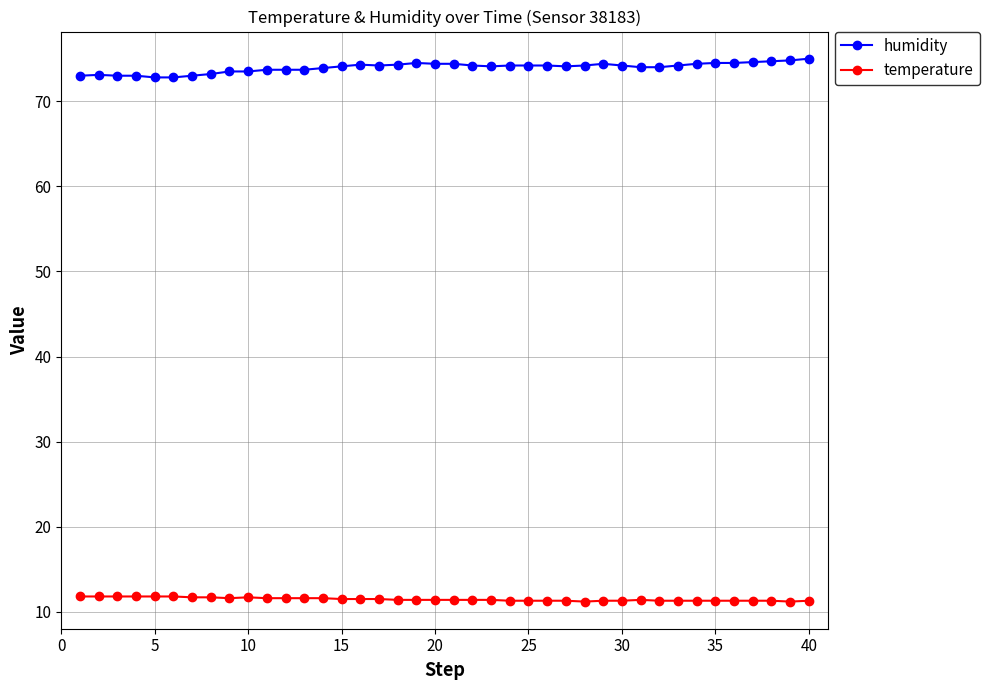

Rank the series by their average value, from highest to lowest.

humidity, temperature